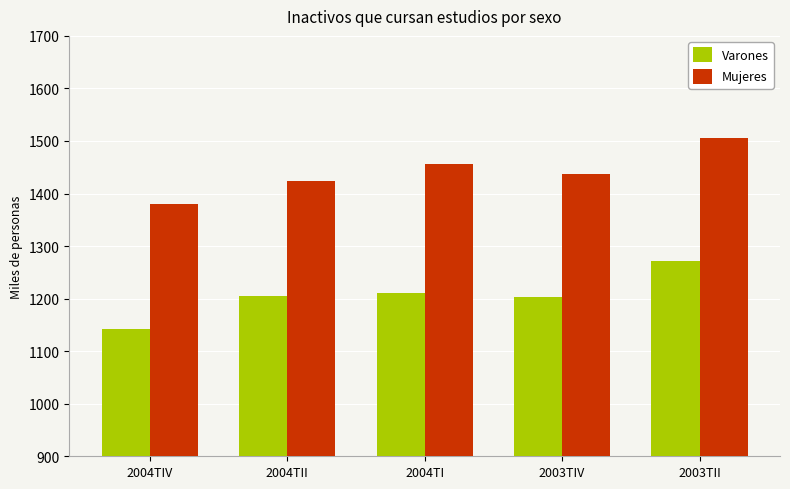

Which series has the largest range (max minus min)?

Varones